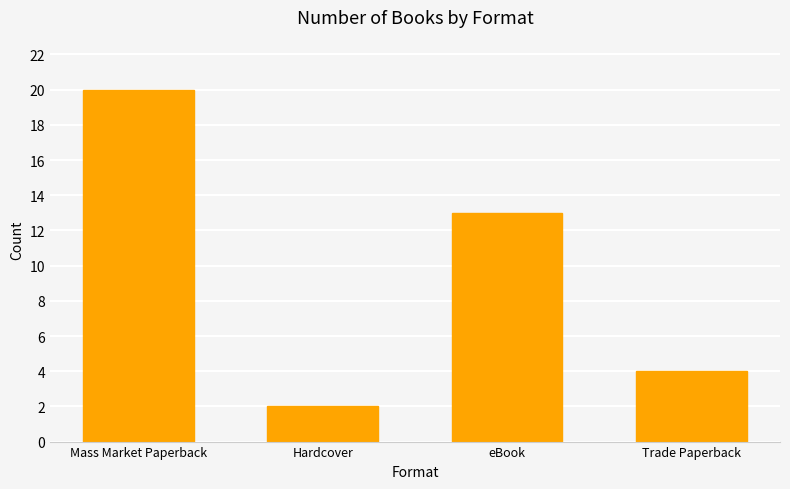

Reading left to right, transcribe all the data shown in this chart.

Mass Market Paperback=20	Hardcover=2	eBook=13	Trade Paperback=4